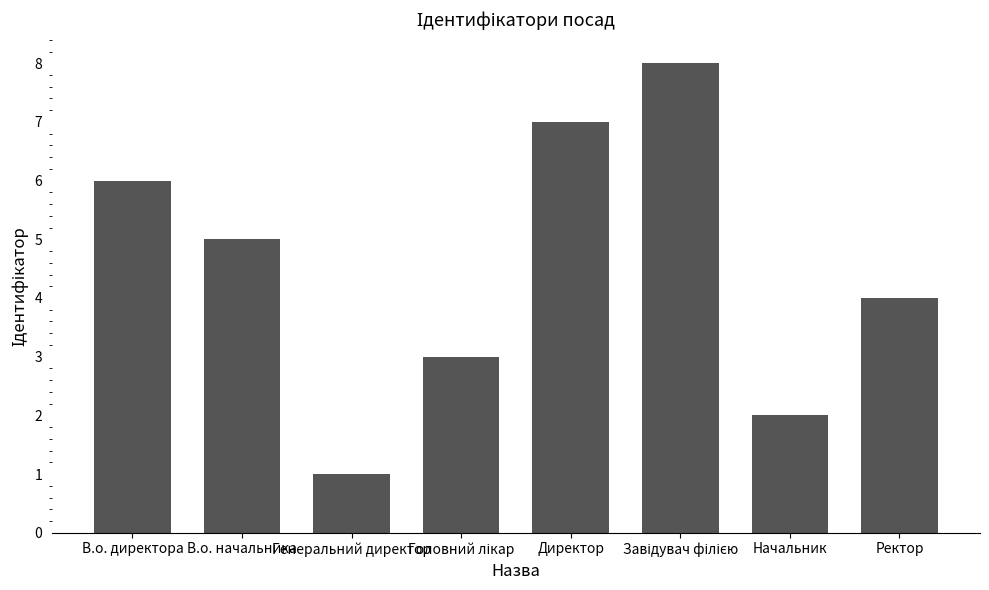

The chart shows a value of 7 at Директор. True or false?

True